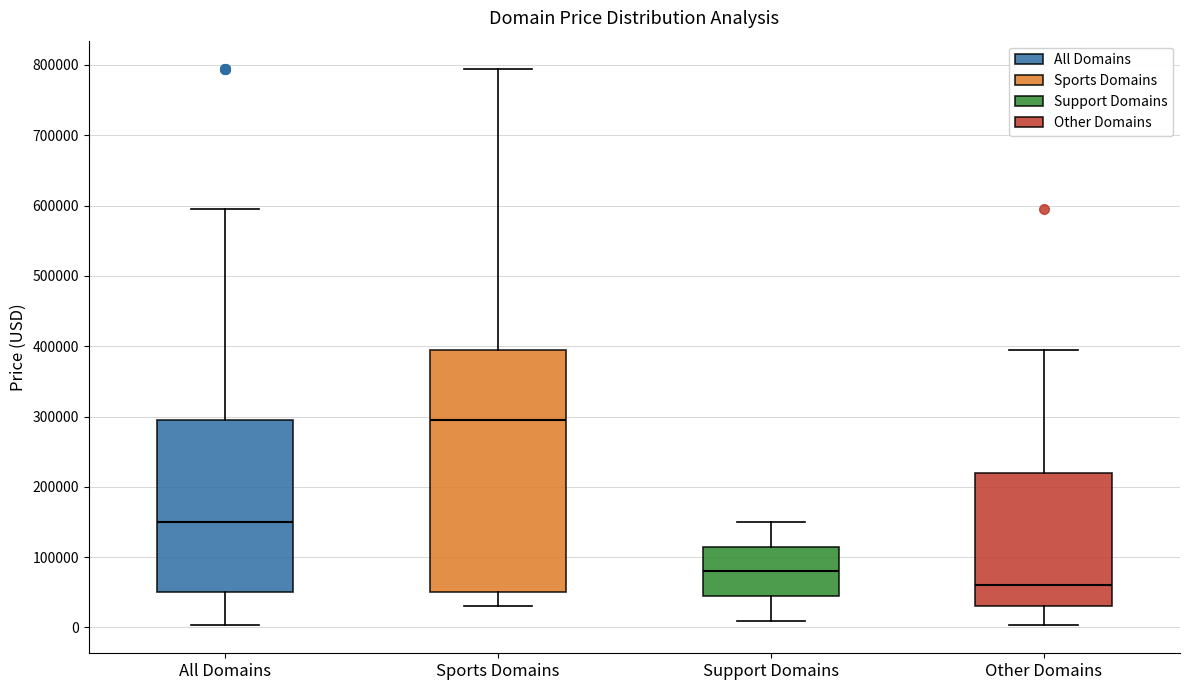

Where is the lower edge of the box for Support Domains on the y-axis? The values are not printed on the chart, so give them approximately, as read against the axis.

40000